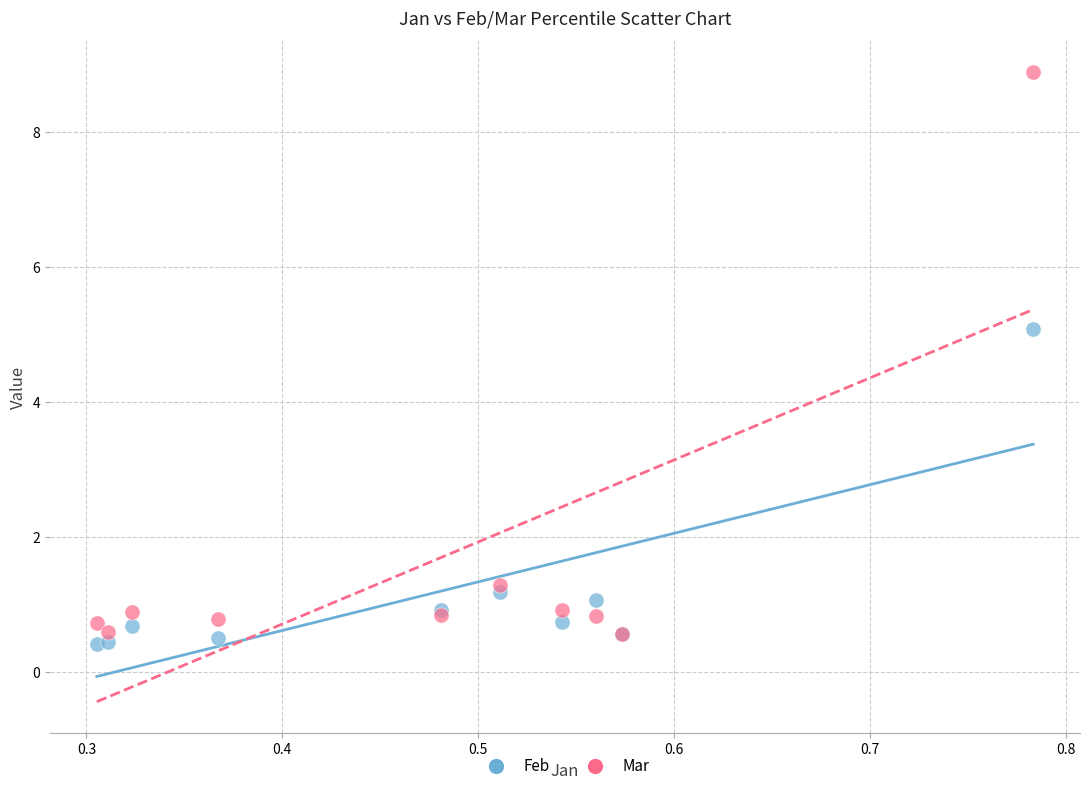

What are all the series names shown in the legend?

Feb, Mar